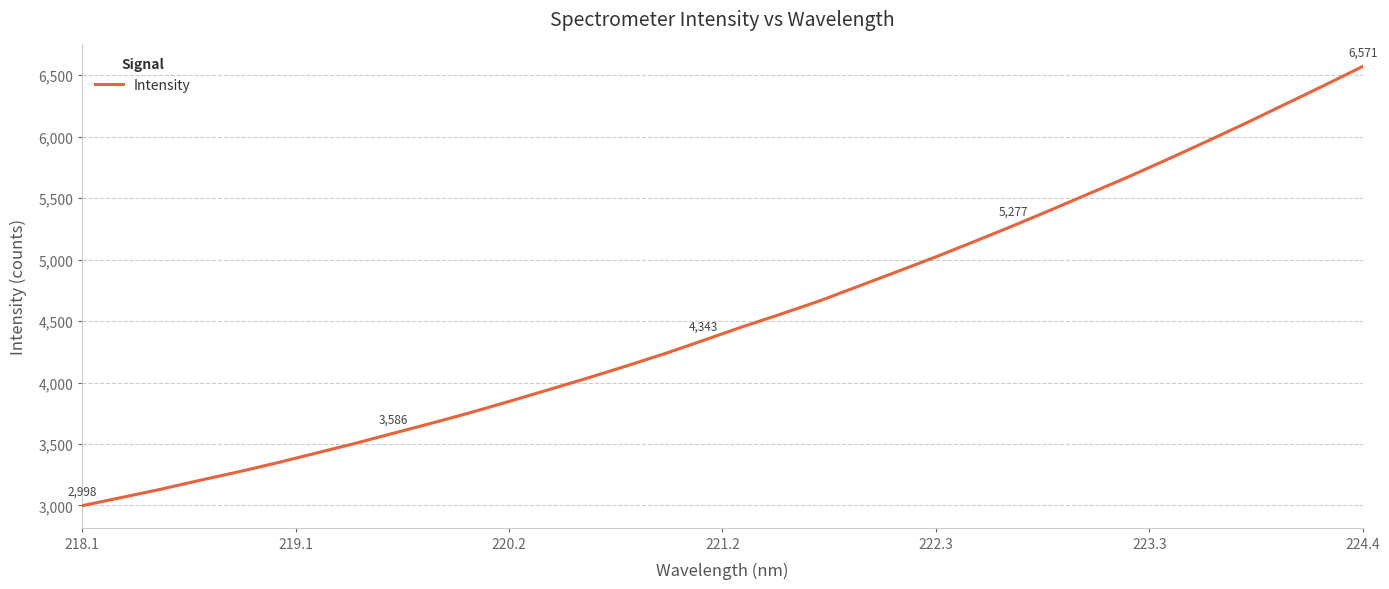

What is the minimum value shown in the chart?

2998.2